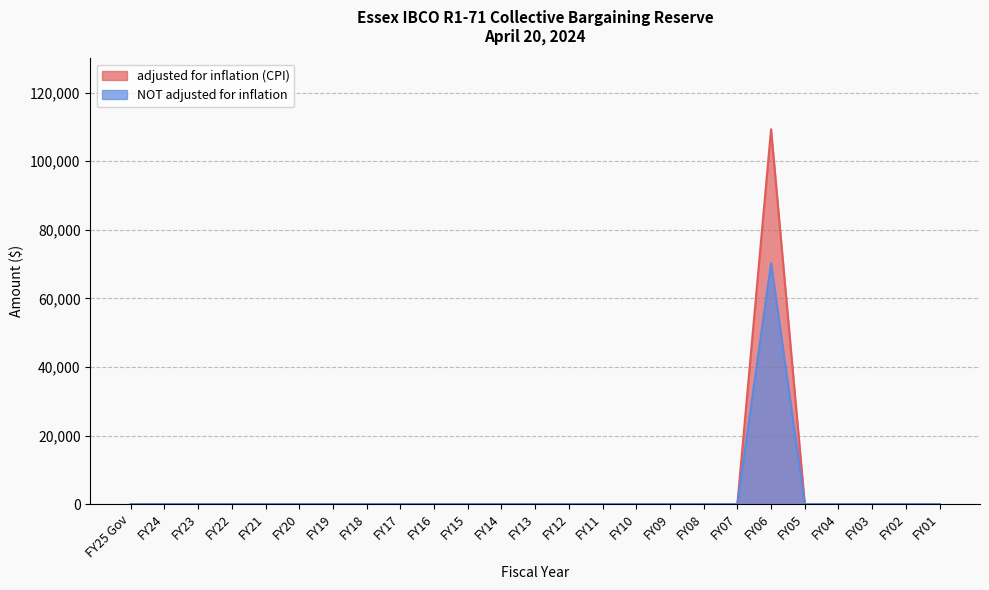

What is the label of the 13th point from the left?

FY13